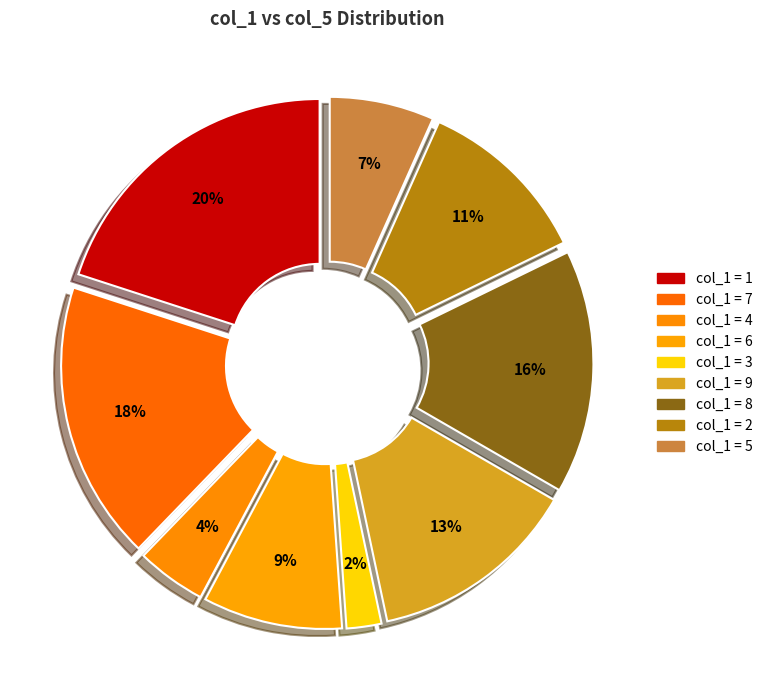

What is the smallest slice in the pie chart?

3